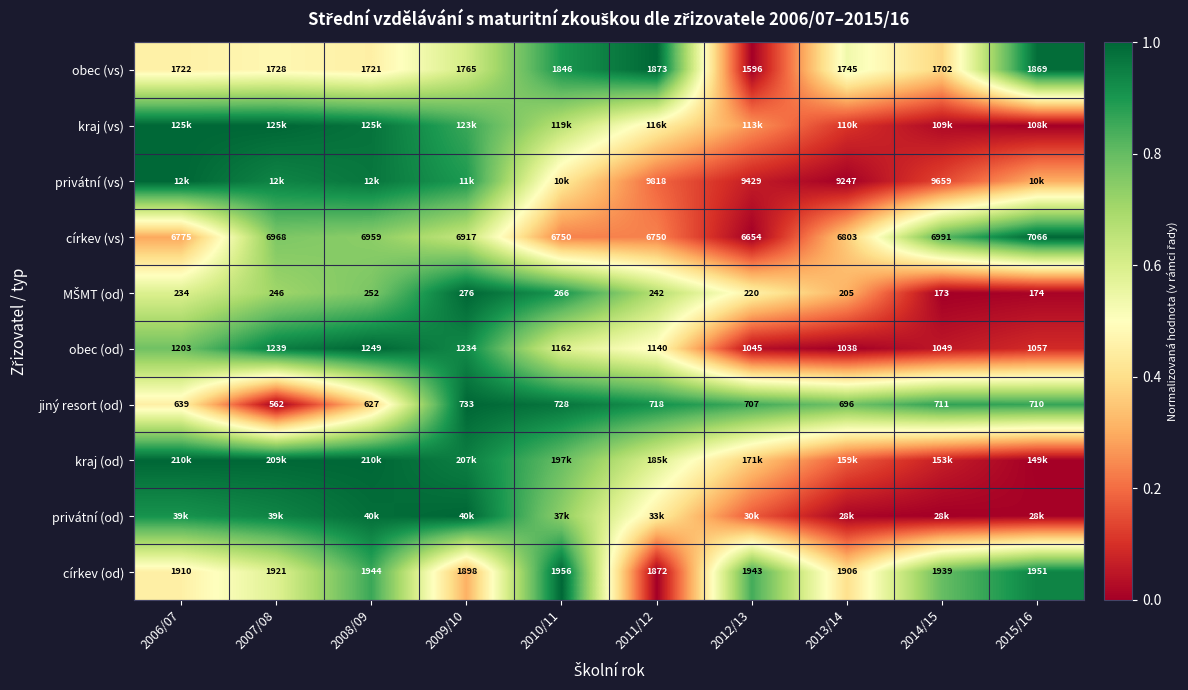

The value of MŠMT (od) at 2008/09 is 1.1. True or false?

False